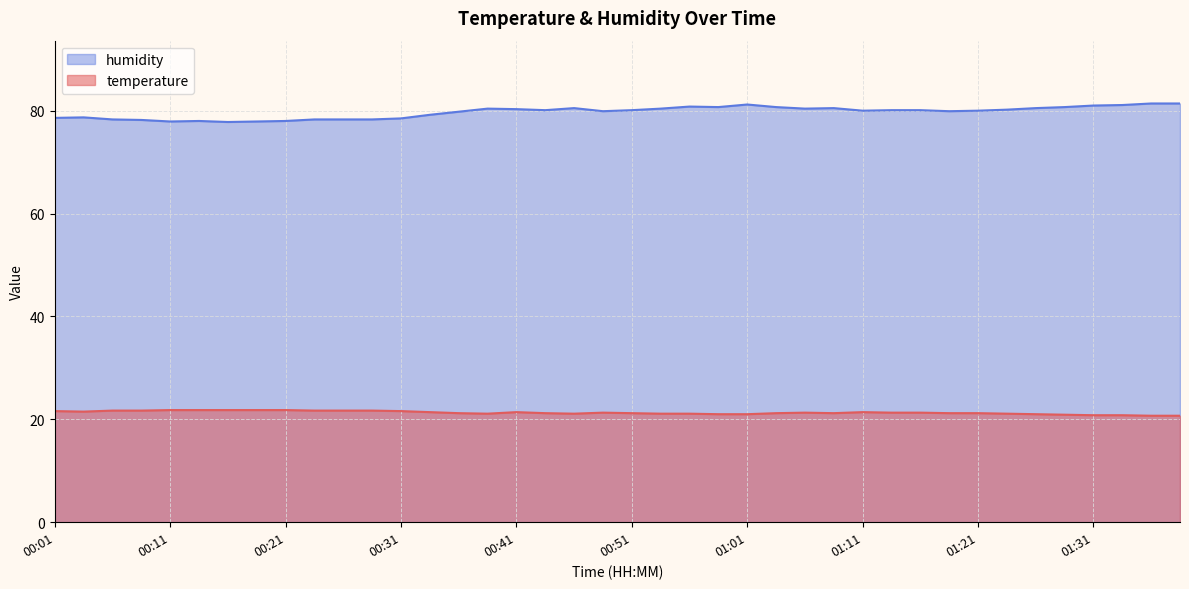

At 00:28, list the series in order from smallest to largest.

temperature, humidity